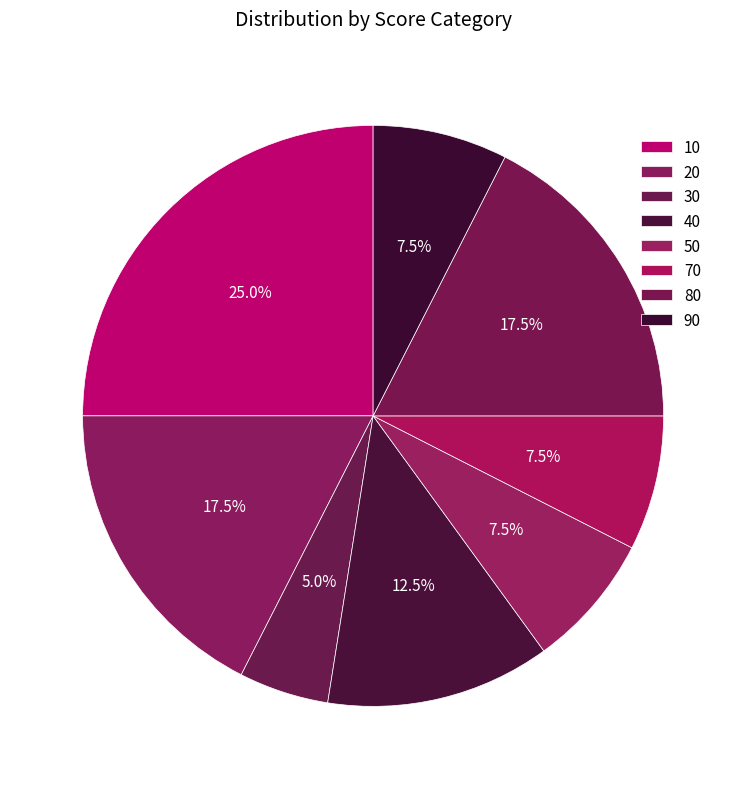

How many slices are in this pie chart?

8